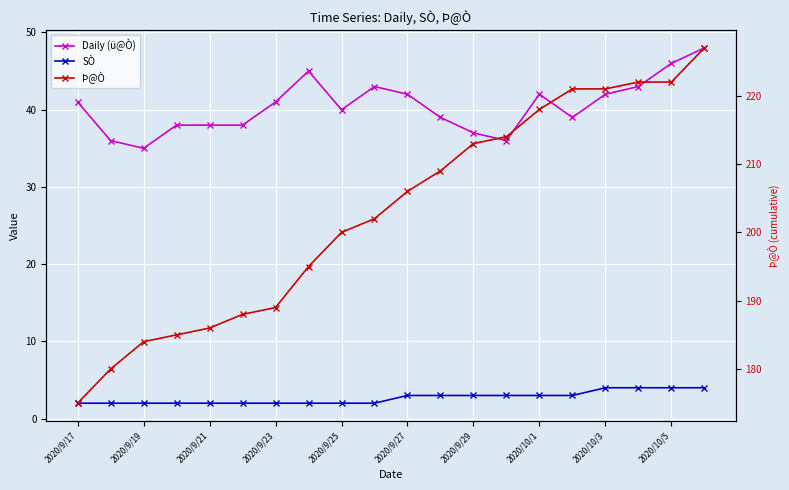

Where does the Þ@Ò series first go above 206?

11